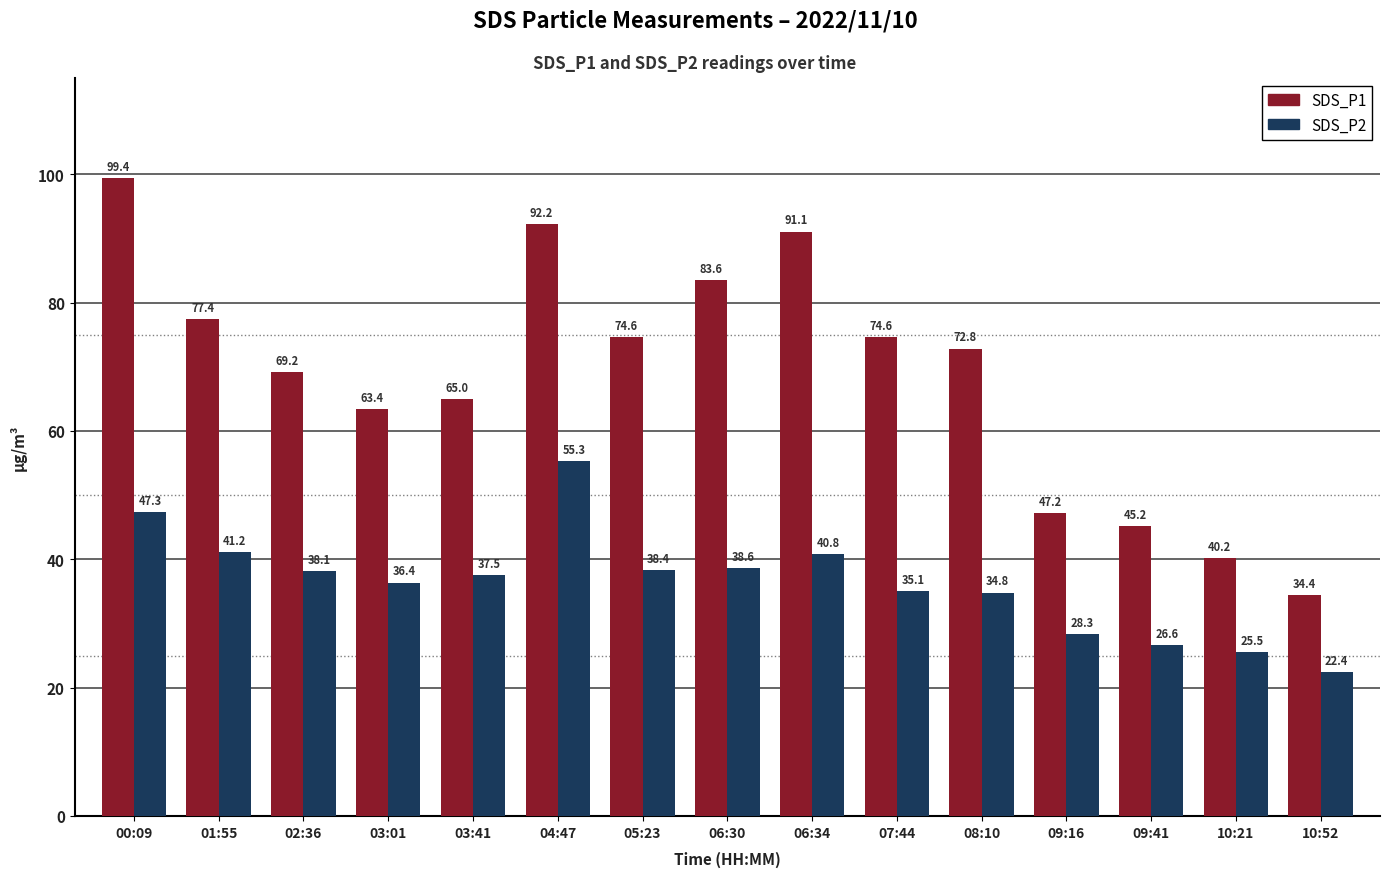

What are all the series names shown in the legend?

SDS_P1, SDS_P2